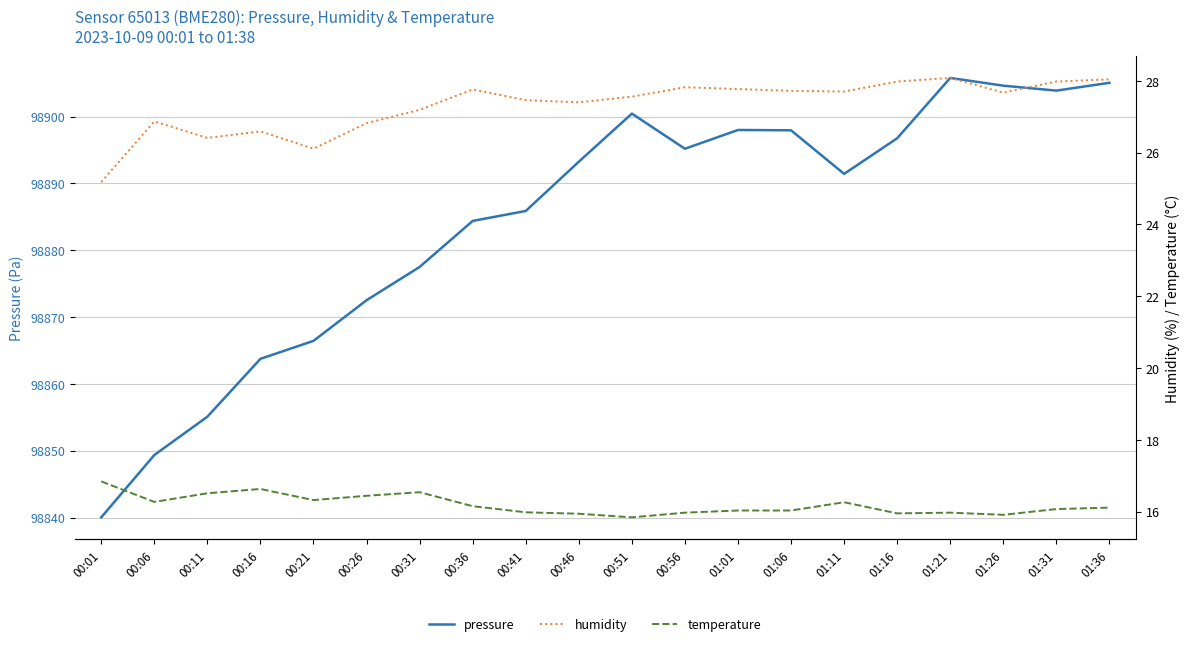

How many values in the temperature series exceed 16?

13